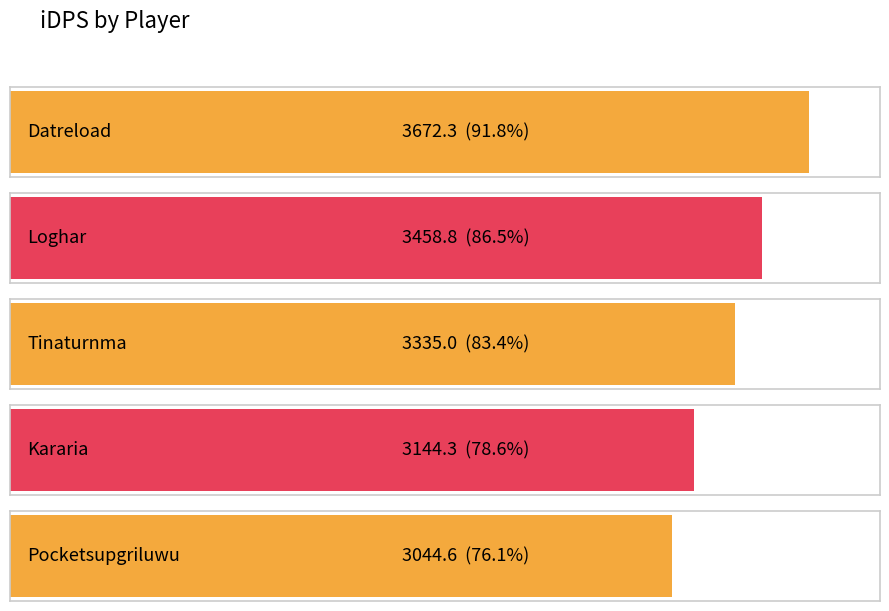

The chart shows a value of 3458.8 at Loghar. True or false?

True